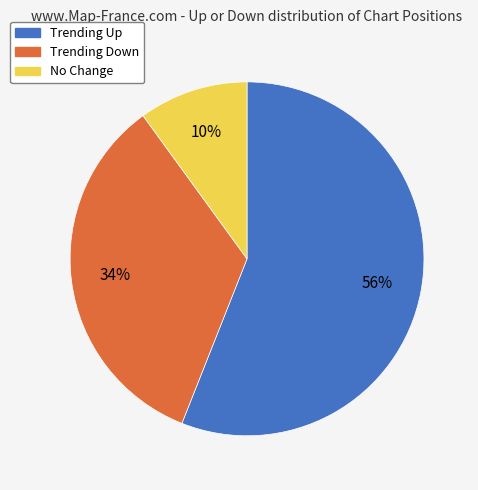

Is there a majority slice in this chart?

Yes